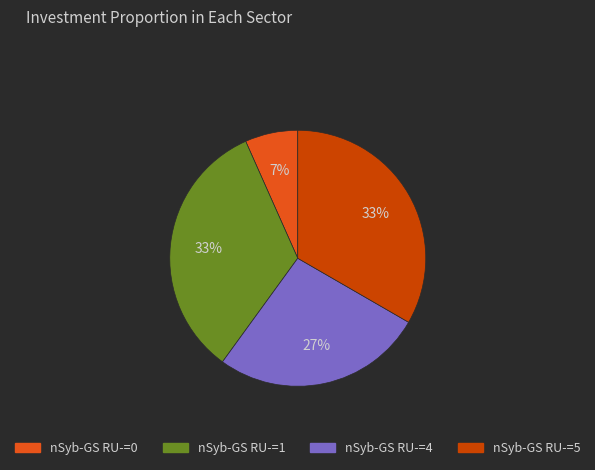

Is there a majority slice in this chart?

No